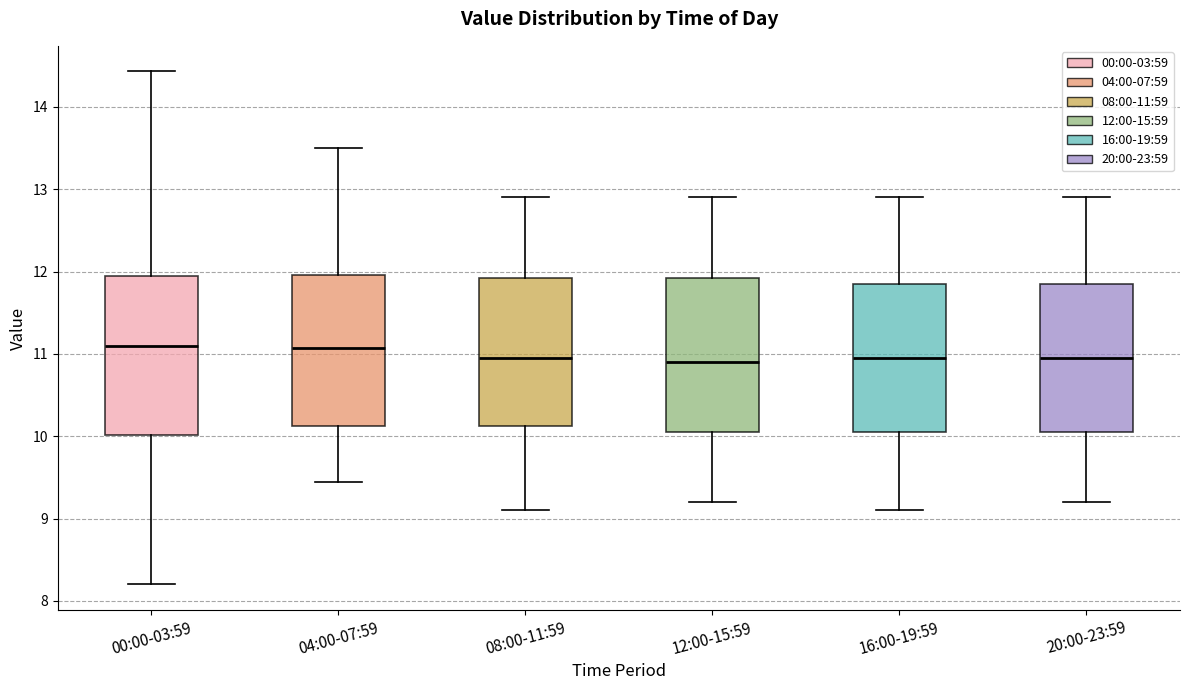

Reading left to right, transcribe this box plot: for each box, give where its median line is, the range the box spans, and where its two whiskers end, as read against the y-axis. The values are not printed on the chart, so give them approximately, as read against the axis.

00:00-03:59: median 11.1, box 10.0 to 11.9, whiskers 8.2 to 14.4
04:00-07:59: median 11.1, box 10.1 to 12.0, whiskers 9.5 to 13.5
08:00-11:59: median 11.0, box 10.1 to 11.9, whiskers 9.1 to 12.9
12:00-15:59: median 10.9, box 10.1 to 11.9, whiskers 9.2 to 12.9
16:00-19:59: median 11.0, box 10.1 to 11.9, whiskers 9.1 to 12.9
20:00-23:59: median 11.0, box 10.1 to 11.9, whiskers 9.2 to 12.9